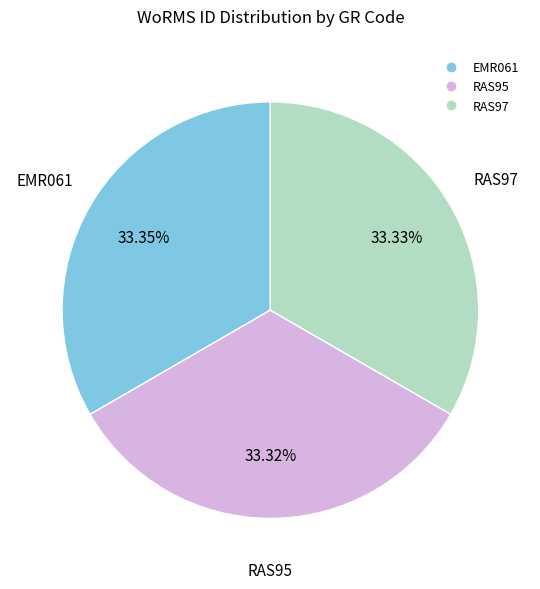

To the nearest percent, what percentage of the pie is EMR061?

33%